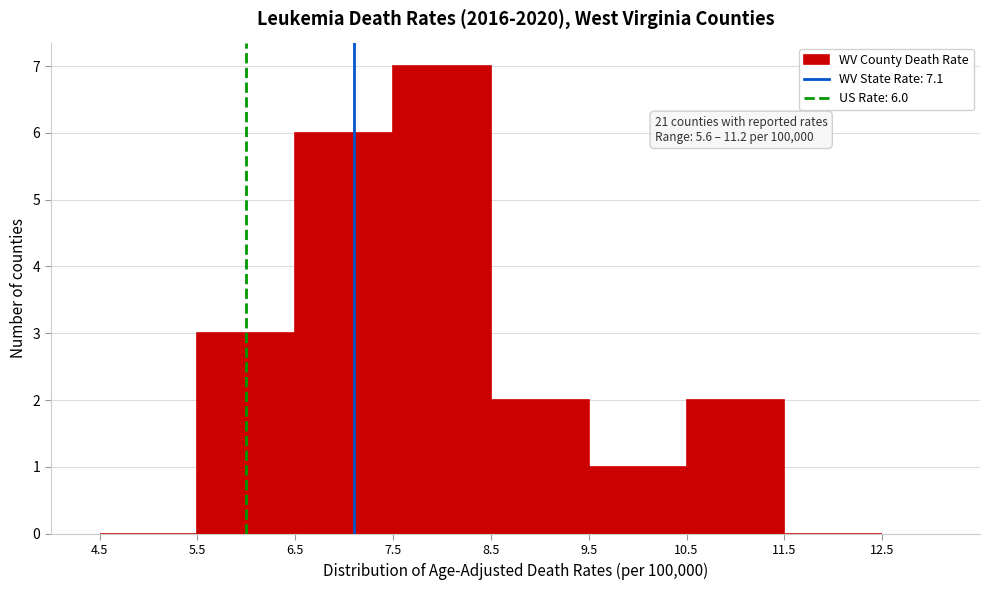

Which range on the x-axis has the tallest bar?

7.5 to 8.5